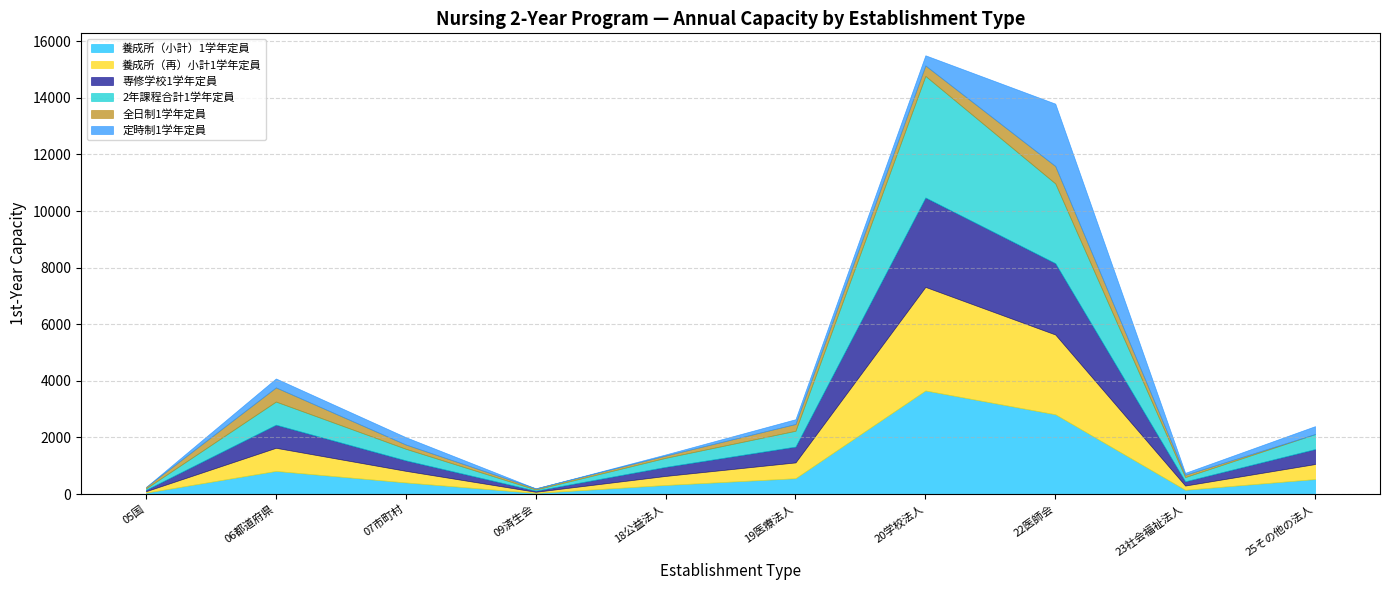

What is the sum of the 養成所（再）小計1学年定員 values at 22医師会 and 23社会福祉法人?

2969